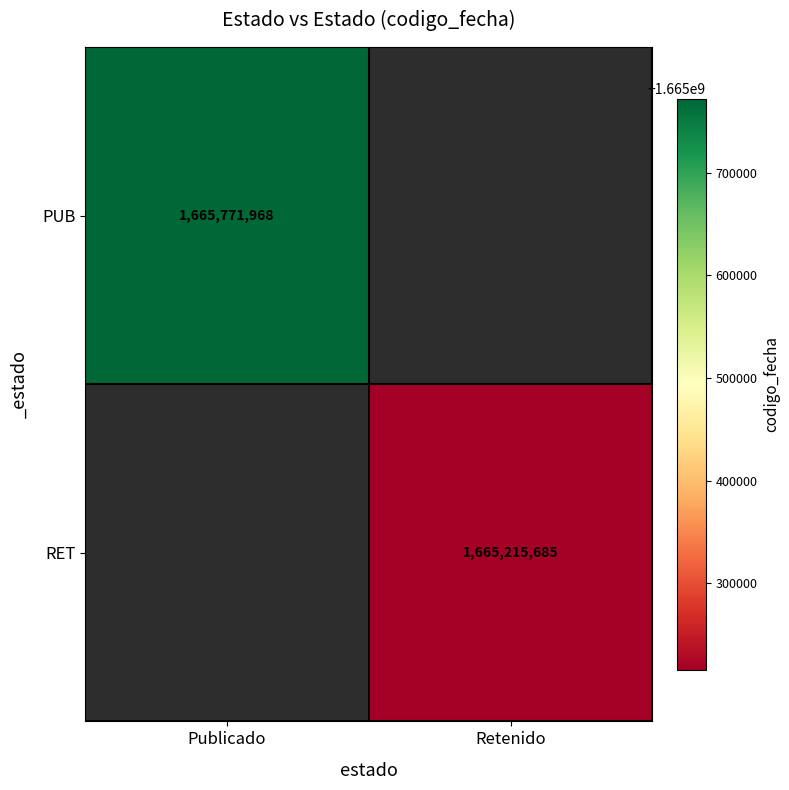

Is the value of RET at Retenido greater than the value of PUB at Publicado?

No